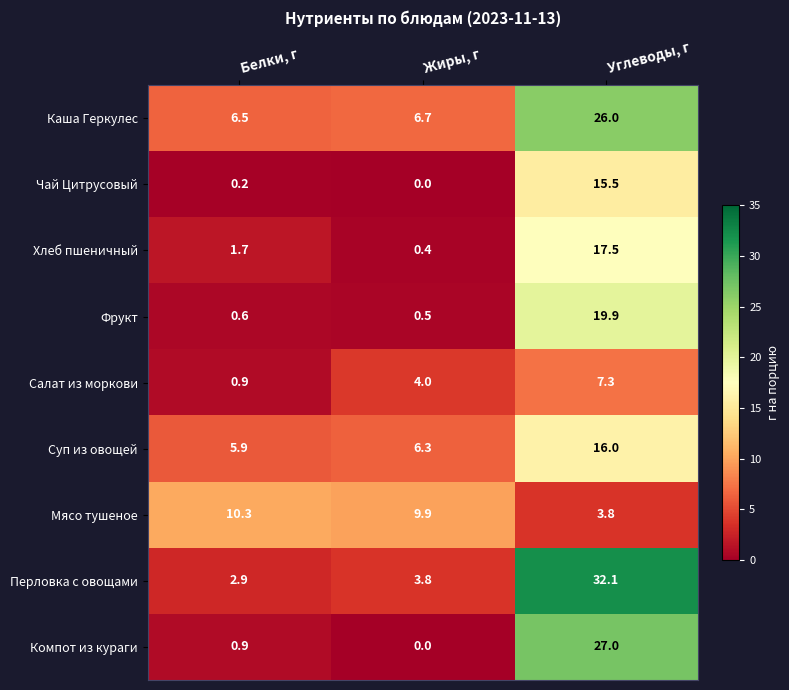

How many data points does each series have?

3